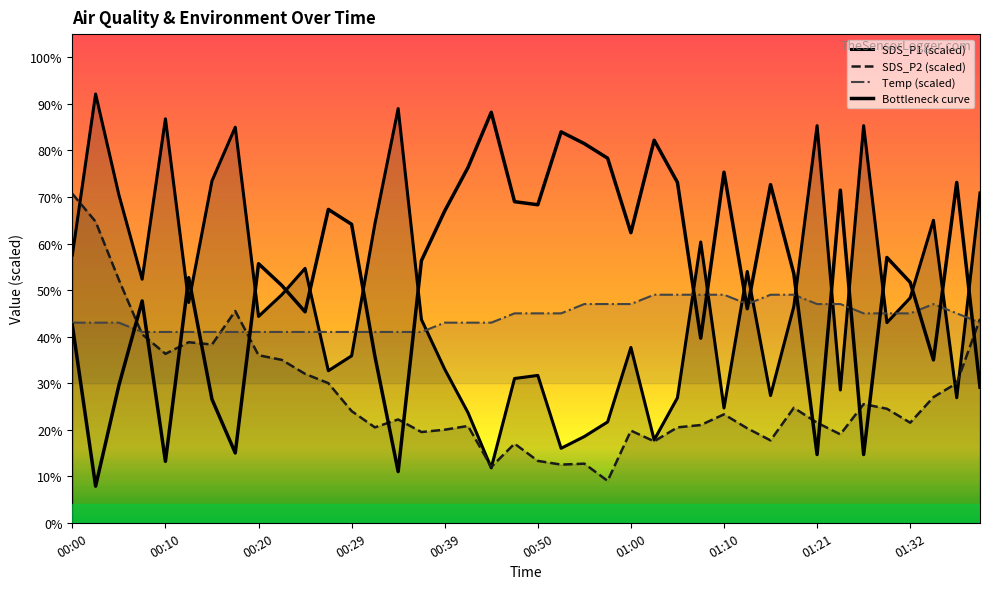

Reading left to right, extract all data points from this chart.

42.5	7.9	29.5	47.7	13.2	52.7	26.5	15.0	55.7	51.0	45.3	67.3	64.1	35.8	11.0	56.3	67.0	76.3	88.2	69.0	68.3	84.0	81.5	78.3	62.3	82.2	73.1	39.7	75.3	46.0	72.7	53.5	14.7	71.5	14.7	57.0	51.7	35.0	73.1	29.1